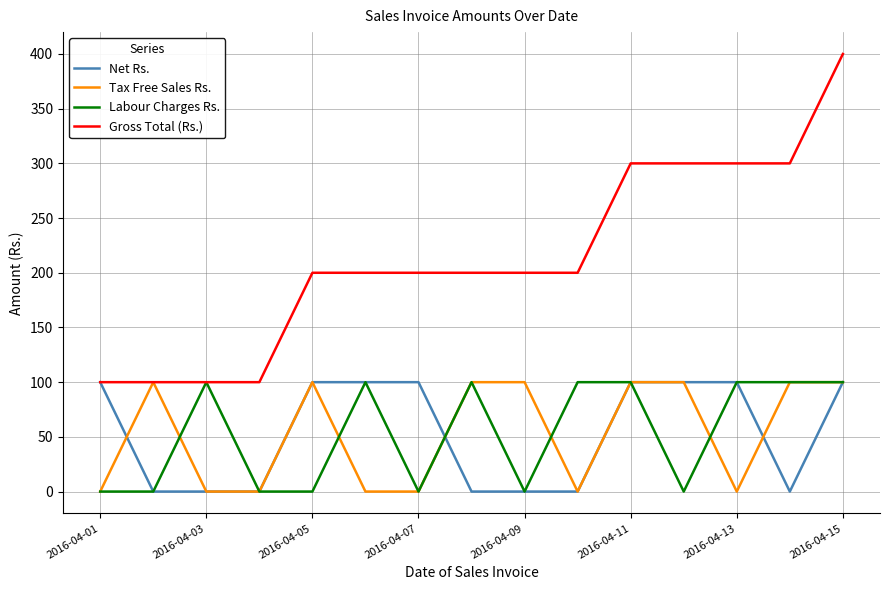

Which series has the largest range (max minus min)?

Gross Total (Rs.)